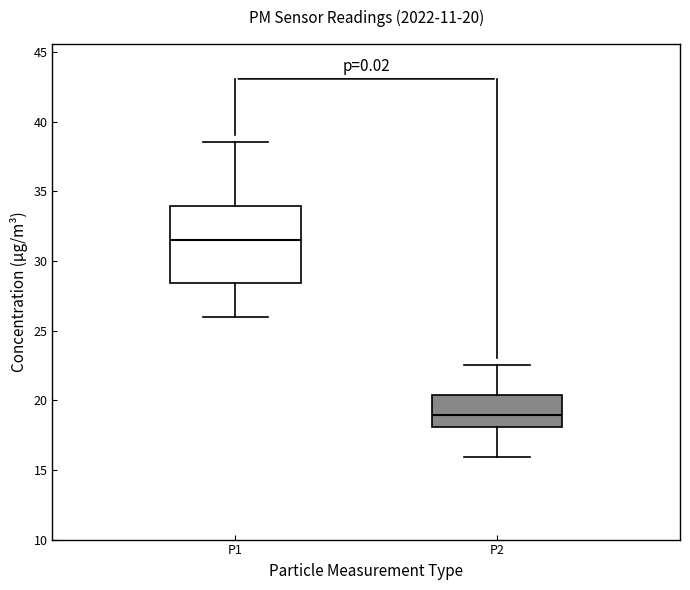

Comparing the boxes themselves (not the whiskers), which one is the tallest?

P1